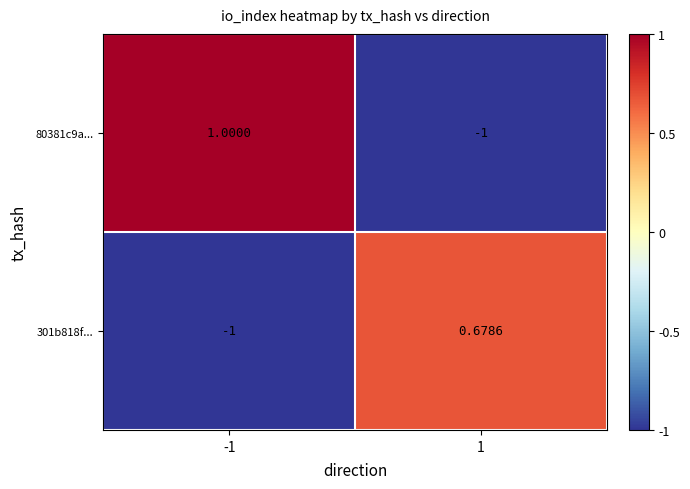

Is the value of 80381c9a... at -1 greater than the value of 301b818f... at -1?

Yes